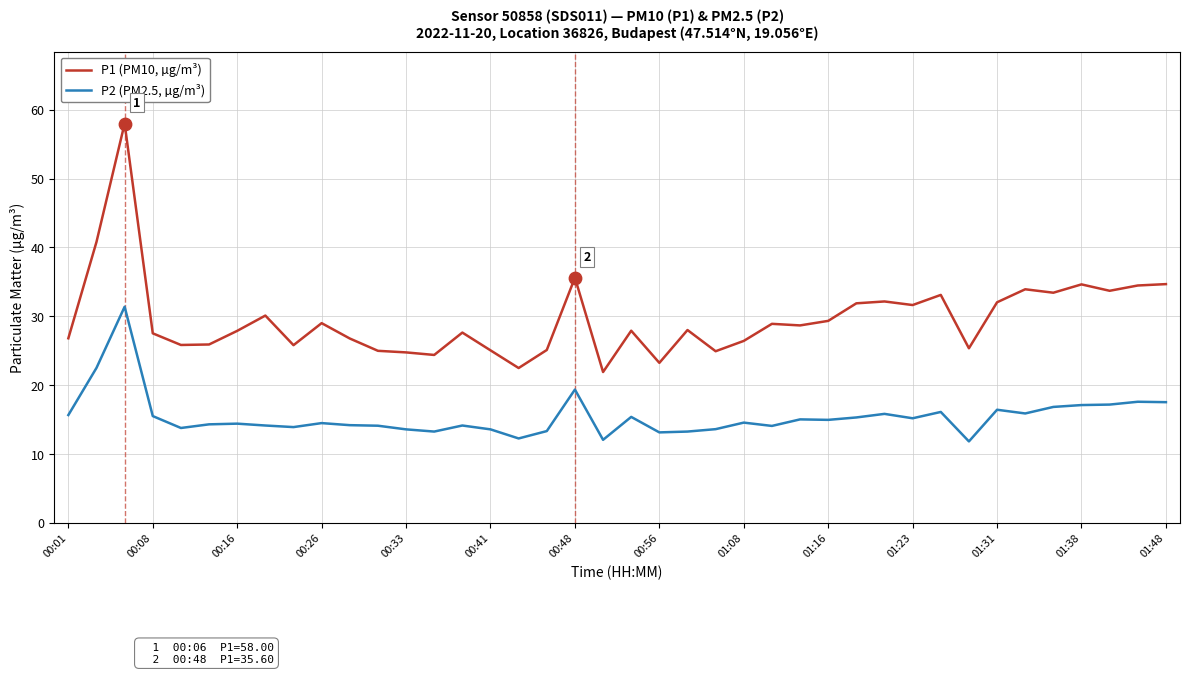

Which series has the widest spread of values?

P1 (PM10, µg/m³)